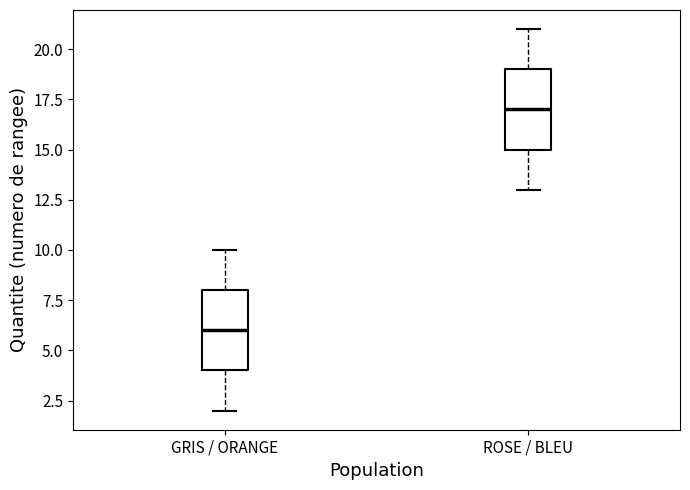

Which box's median line is the highest?

ROSE / BLEU